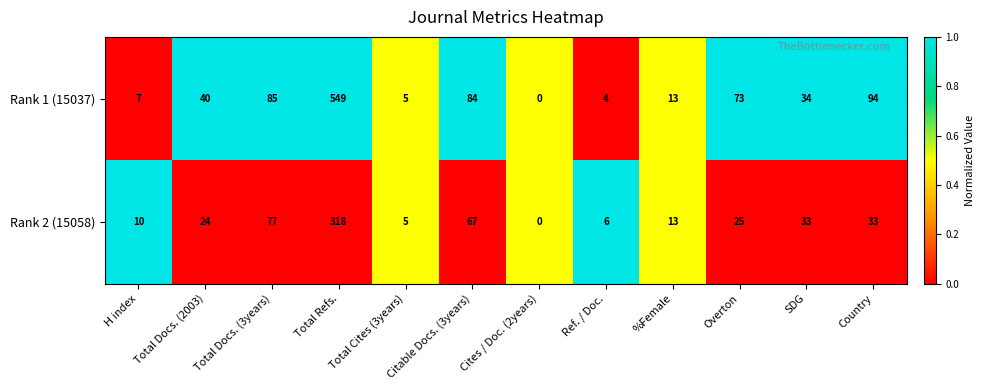

What is the total value across all series at SDG?

67